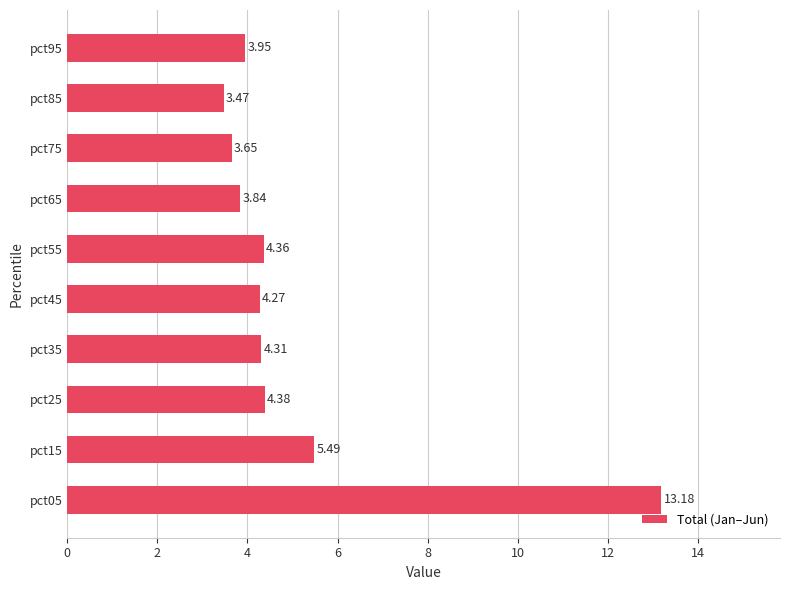

Does the chart contain any negative values?

No